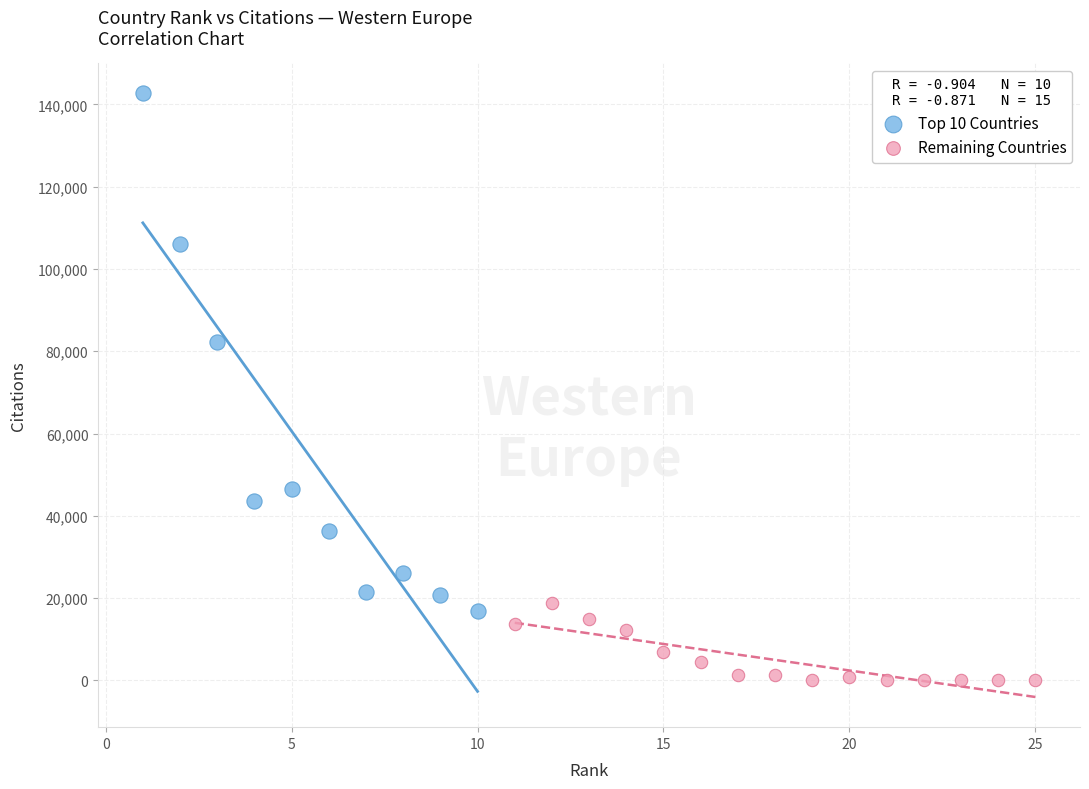

Which series contains the lowest Y value?

Remaining Countries